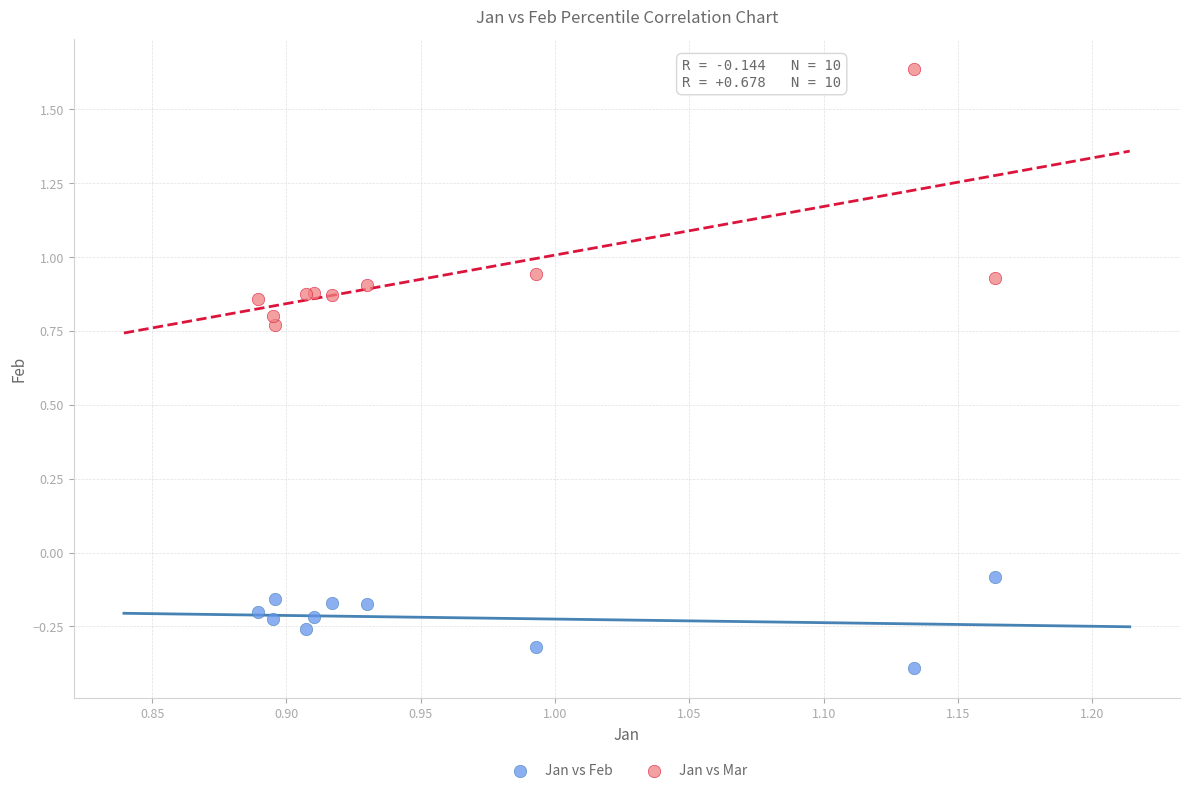

What are all the series names shown in the legend?

Jan vs Feb, Jan vs Mar